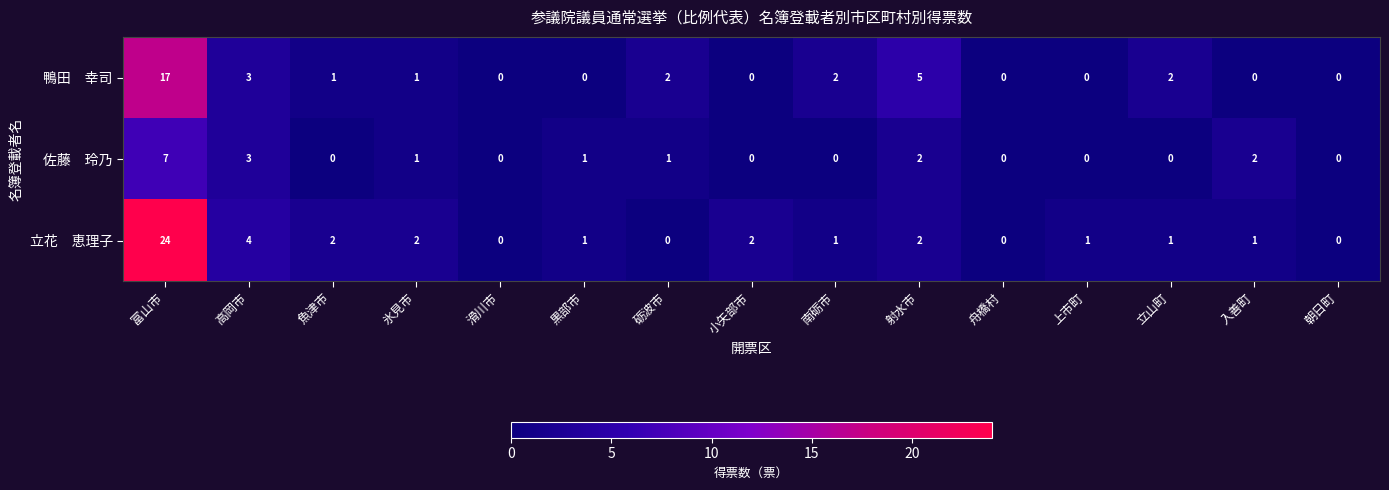

What is the difference between the highest and lowest values at 射水市?

3